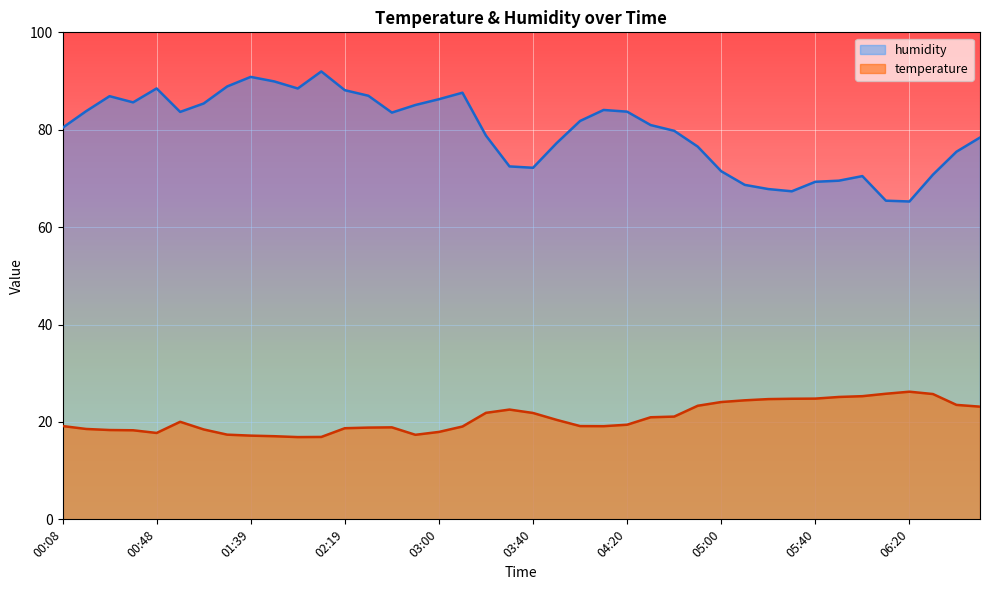

How many interior local valleys does the humidity series have?

7